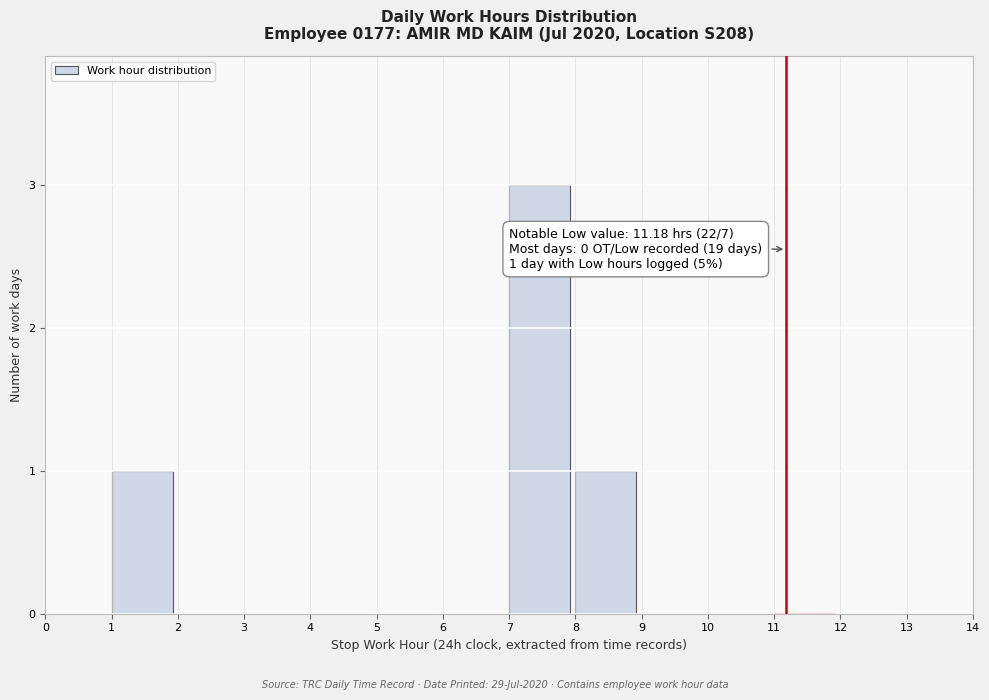

Which range on the x-axis has the tallest bar?

7 to 8